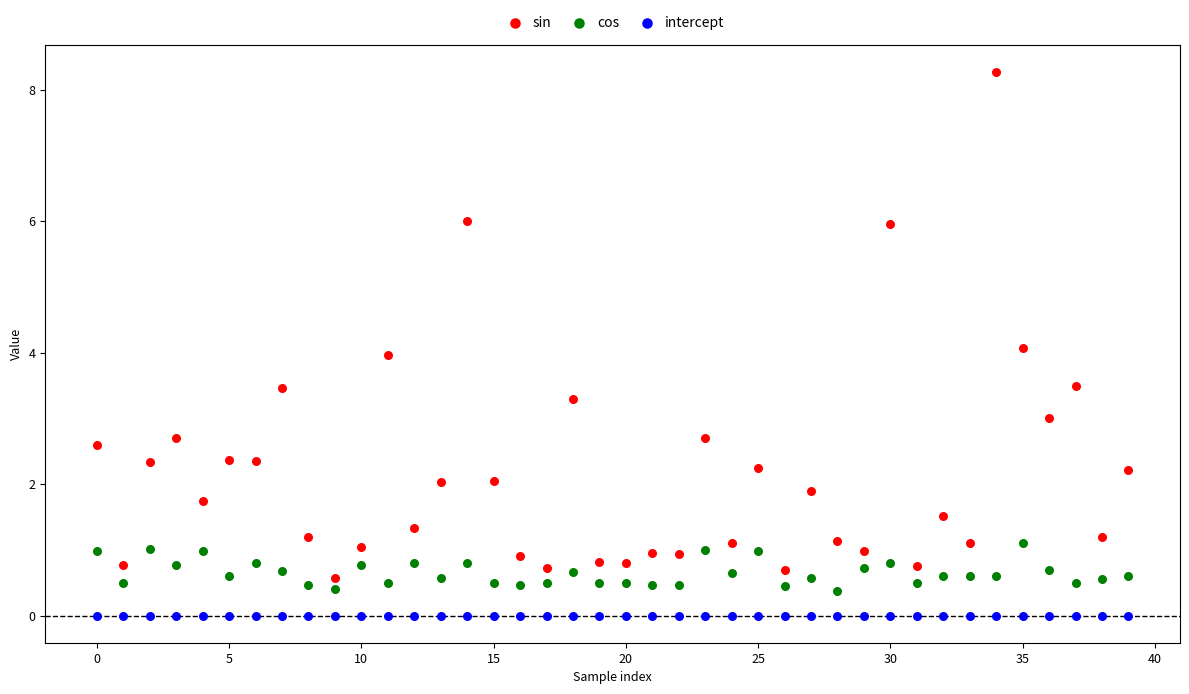

Which series reaches the minimum Y coordinate?

intercept